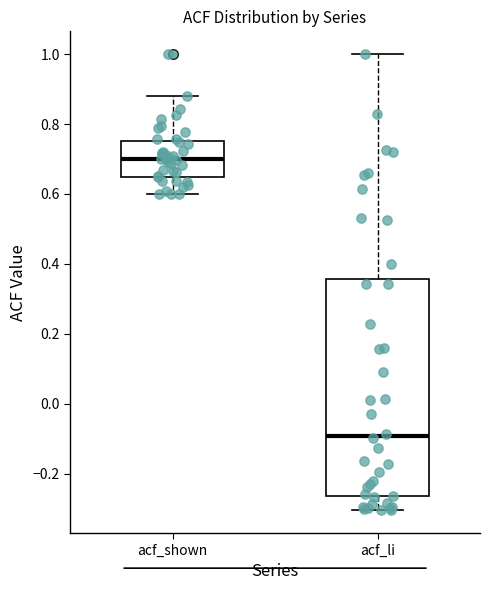

Which box's median line is the lowest?

acf_li